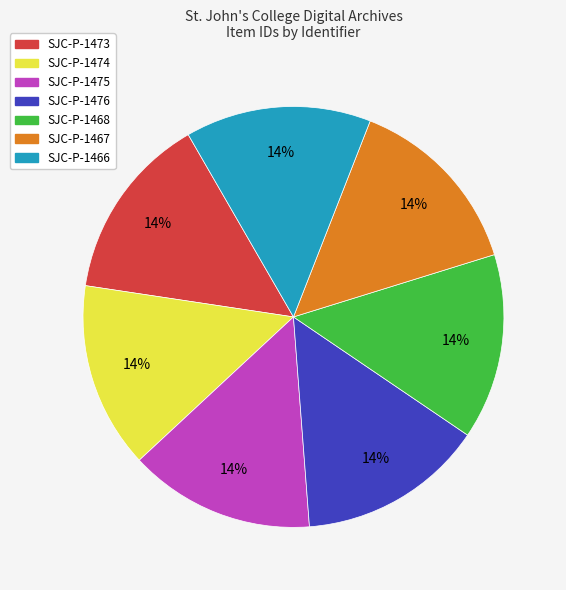

What is the ratio of the value at SJC-P-1474 to the value at SJC-P-1467?

1.0